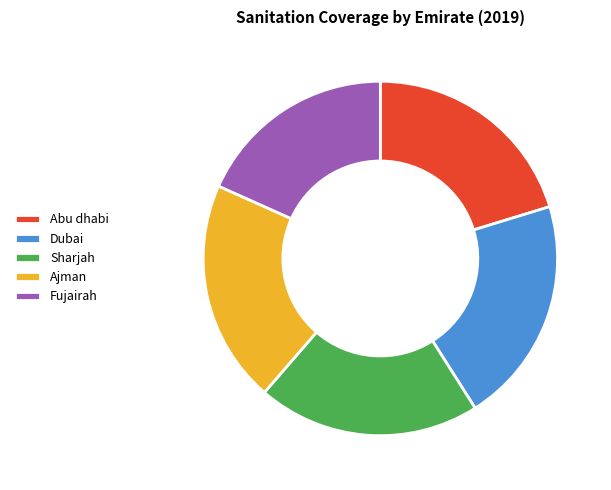

Is the sum of Dubai and Sharjah greater than half?

No